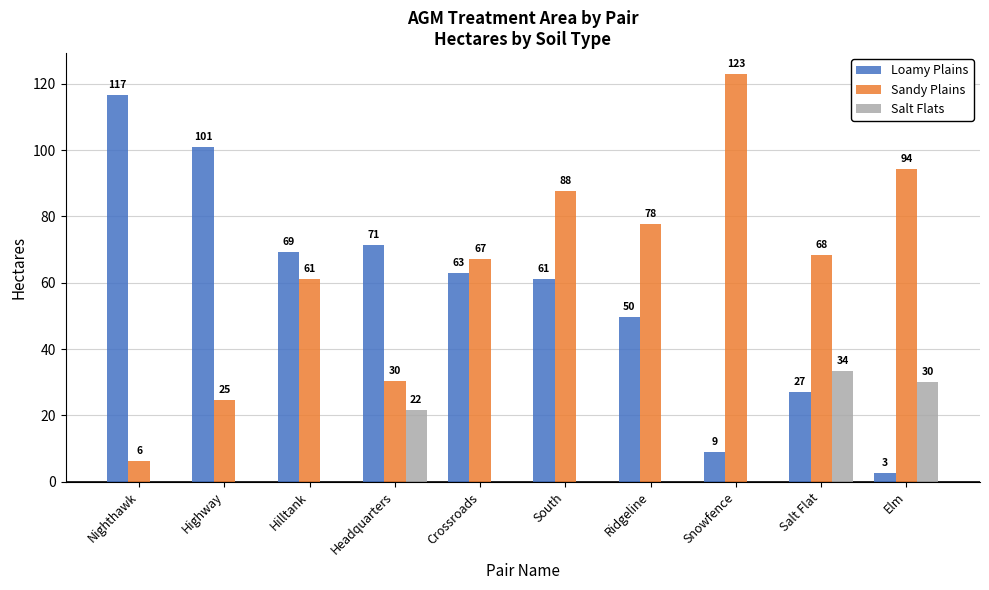

What is the approximate value of Sandy Plains at Crossroads?

67.3